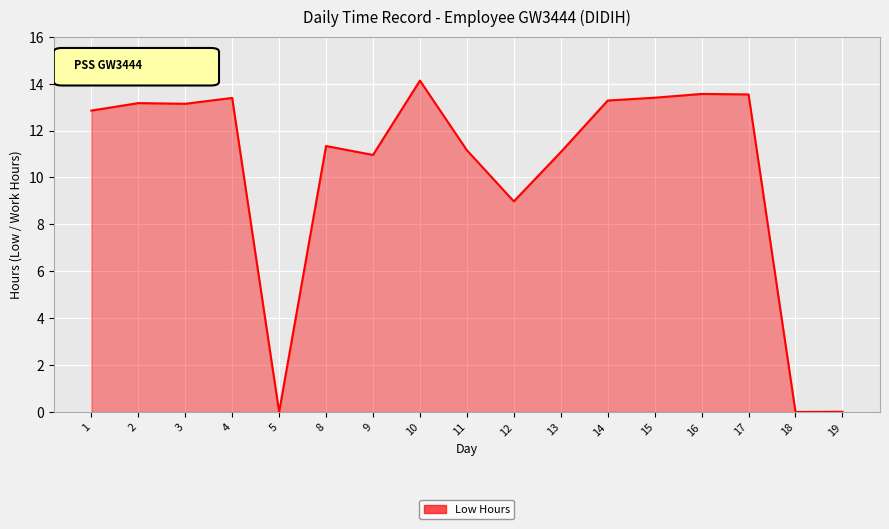

What is the change in value from 5 to 14?

+13.3